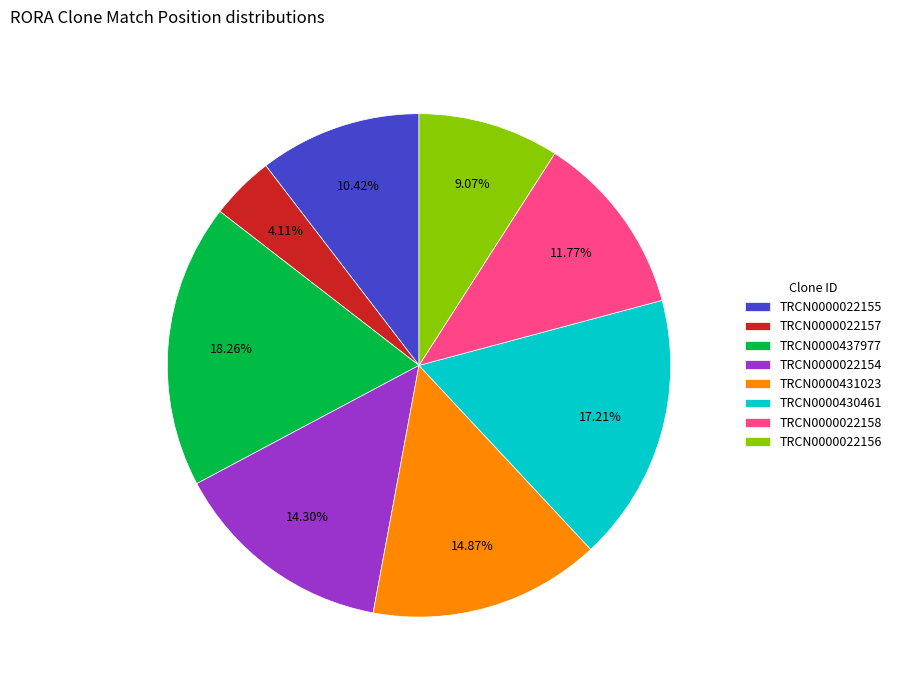

To the nearest percent, what is the difference between the TRCN0000022158 and TRCN0000430461 slice percentages?

5%